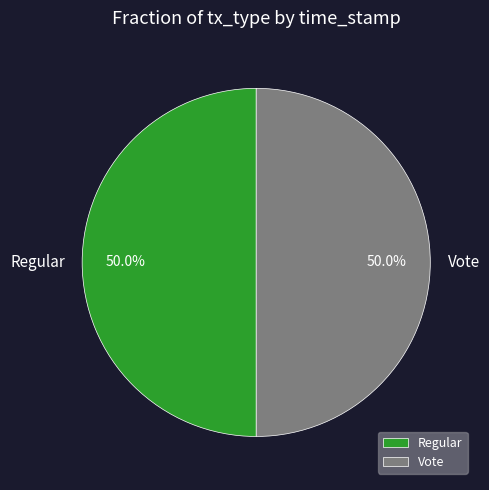

To the nearest percent, what percentage of the pie is Vote?

50%